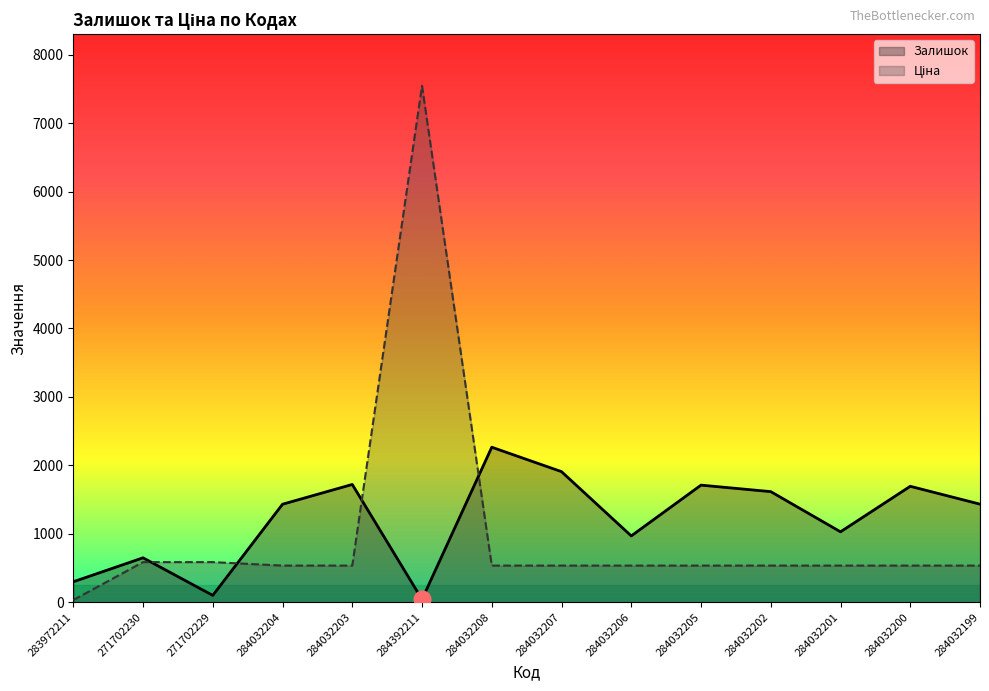

Reading left to right, extract all data points from this chart.

Залишок: 299.0	649.0	100.0	1432.0	1721.0	42.0	2265.0	1908.0	969.0	1711.0	1616.0	1029.0	1694.0	1433.0
Ціна: 32.0	586.0	586.0	535.4	535.4	7545.9	535.4	535.4	535.4	535.4	535.4	535.4	535.4	535.4